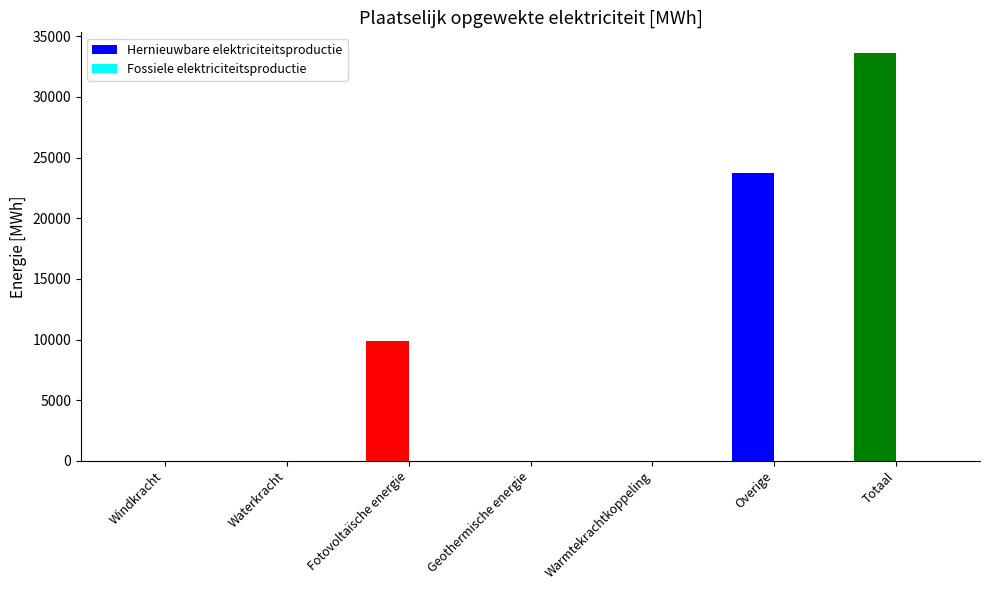

Reading left to right, what are all the values shown in this chart?

Windkracht=0.0	Waterkracht=0.0	Fotovoltaïsche energie=9875.1	Geothermische energie=0.0	Warmtekrachtkoppeling=0.0	Overige=23760.0	Totaal=33635.1